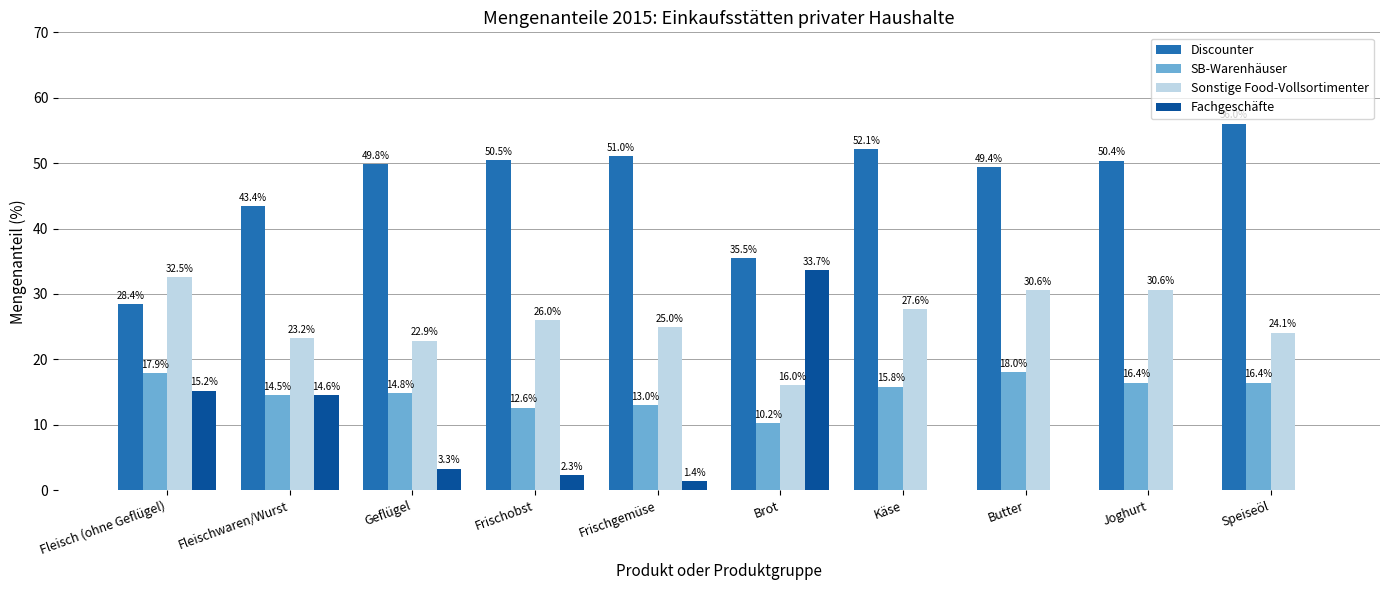

What is the sum of the Sonstige Food-Vollsortimenter values at Geflügel and Brot?

38.9